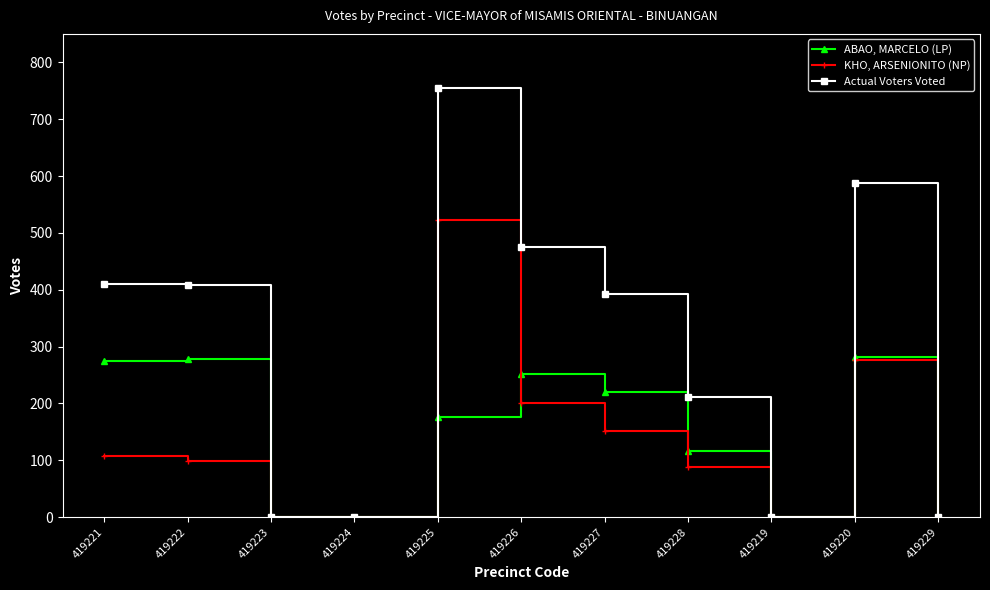

What is the maximum value for ABAO, MARCELO (LP)?

281